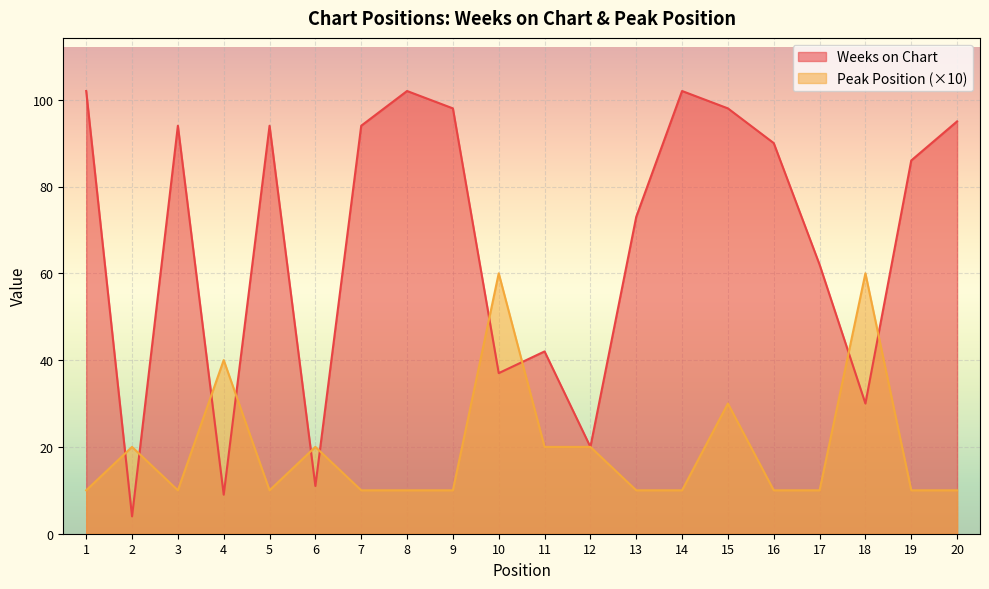

True or false: Peak Position has a value of 7 at 16.

False